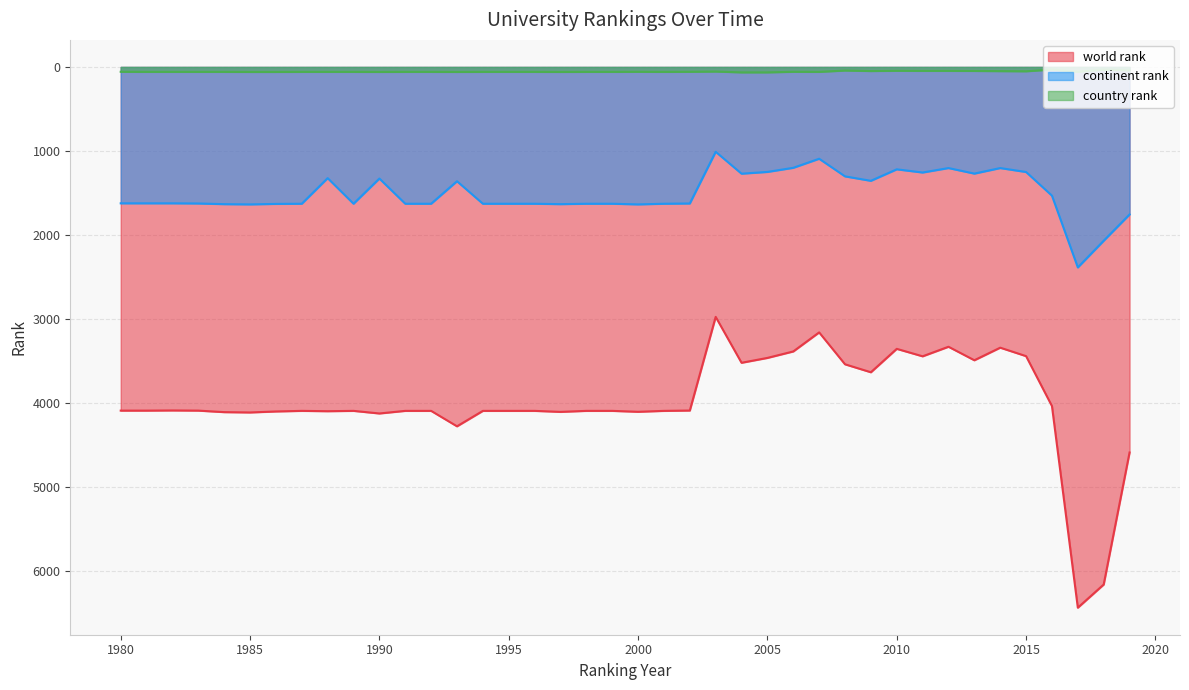

What is the difference between the world rank values at 2019 and 2011?

1146